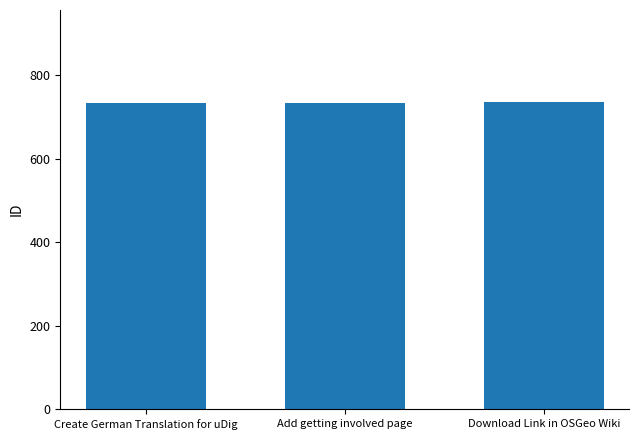

How many bars are there in total?

3